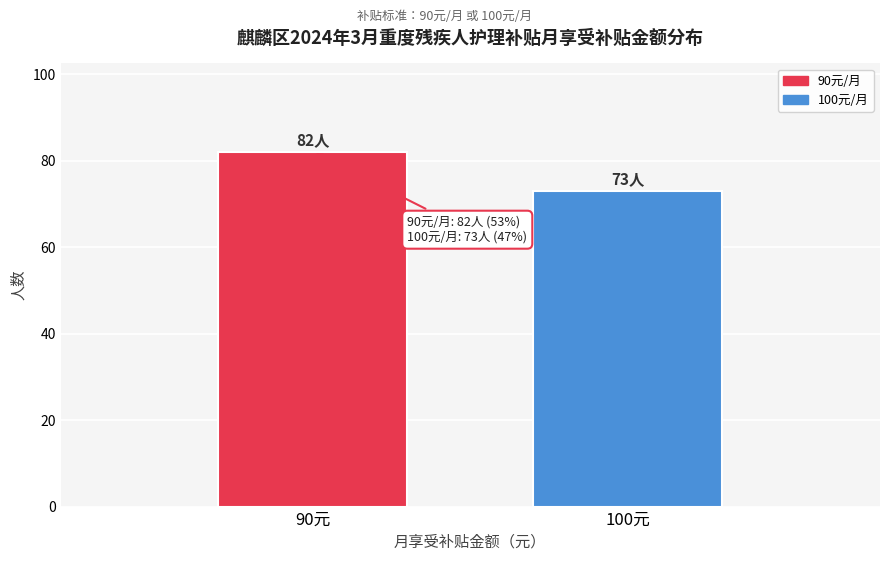

Reading left to right, what are all the values shown in this chart?

90元=82	100元=73